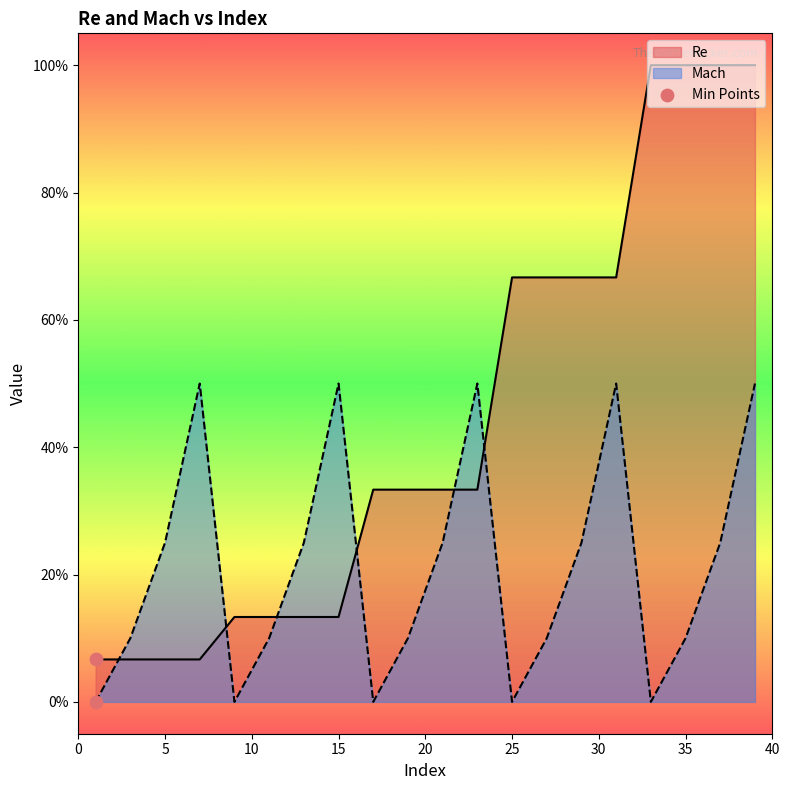

At how many categories does at least one series exceed 0?

20